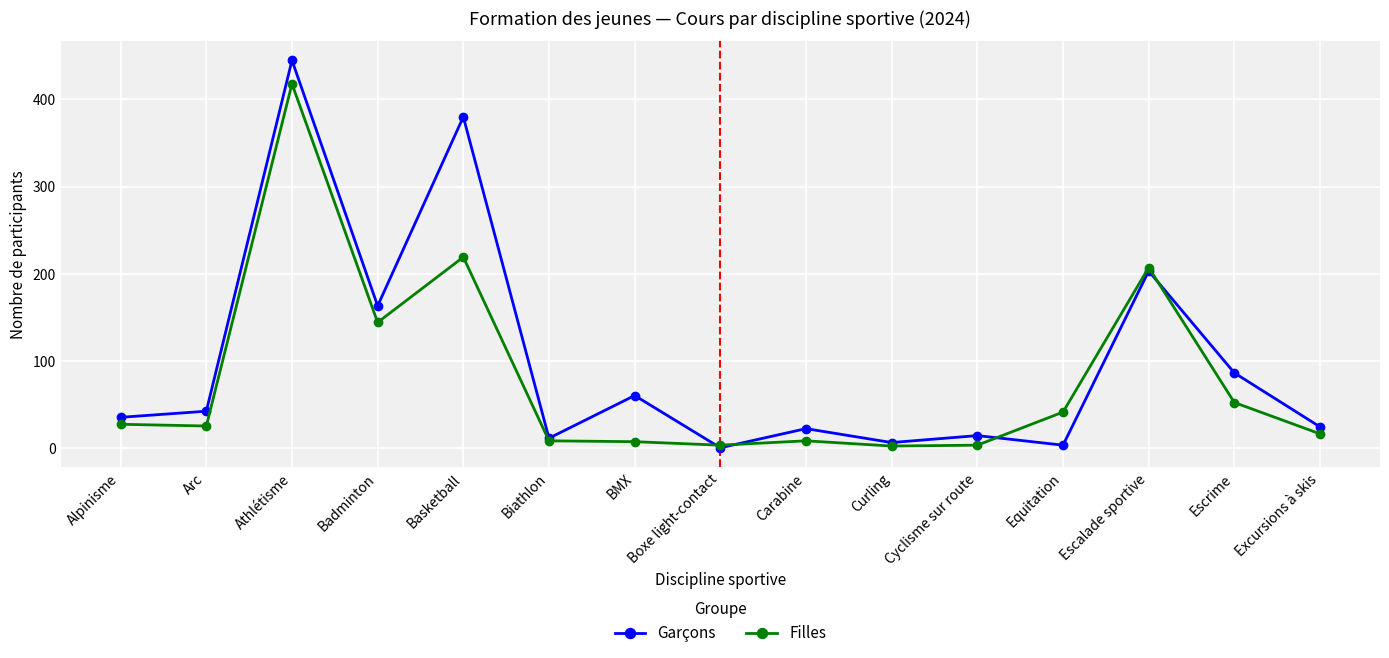

Where is the first local maximum for Filles?

Athlétisme